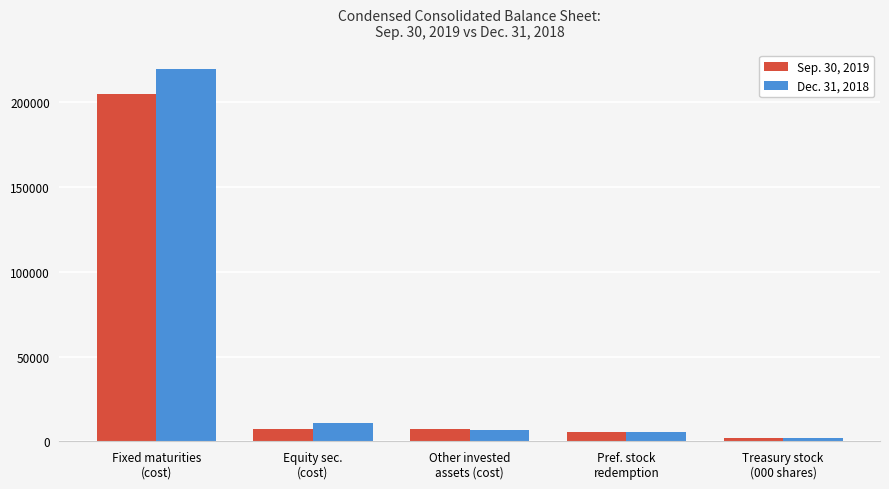

What is the highest value of the Dec. 31, 2018 series?

219924